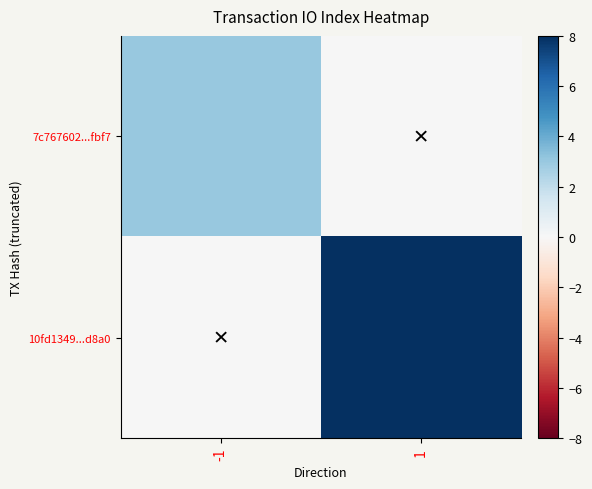

Reading left to right, transcribe all the data shown in this chart.

7c767602...fbf7: -1=3	1=0
10fd1349...d8a0: -1=0	1=8